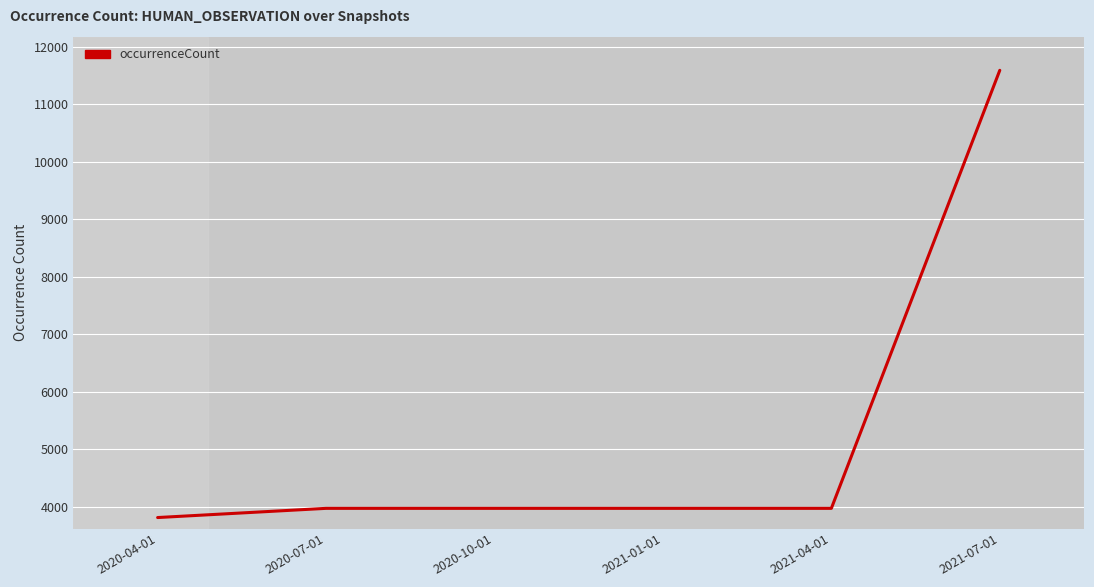

Approximately how many times larger is the value at 2020-04-01 compared to 2020-10-01?

1.0